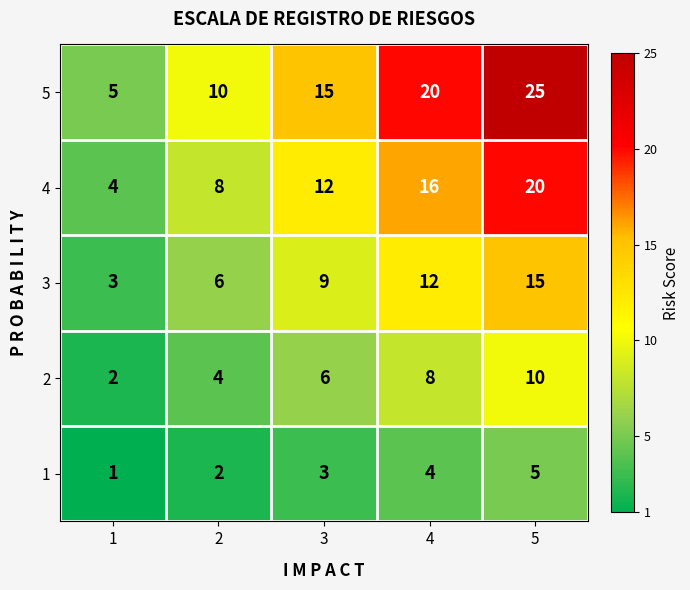

How many data points does each series have?

5